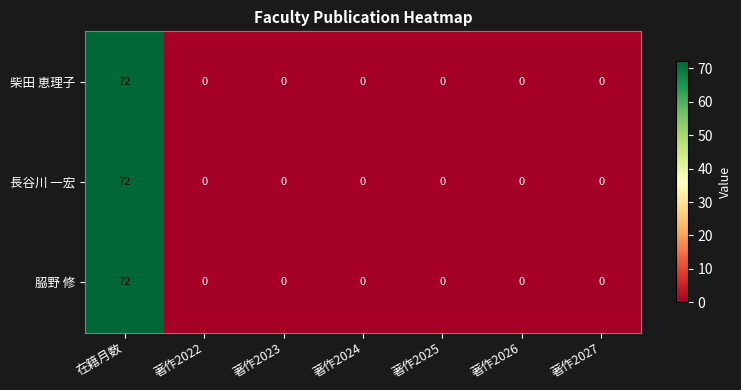

Which label corresponds to the largest value in the chart?

在籍月数